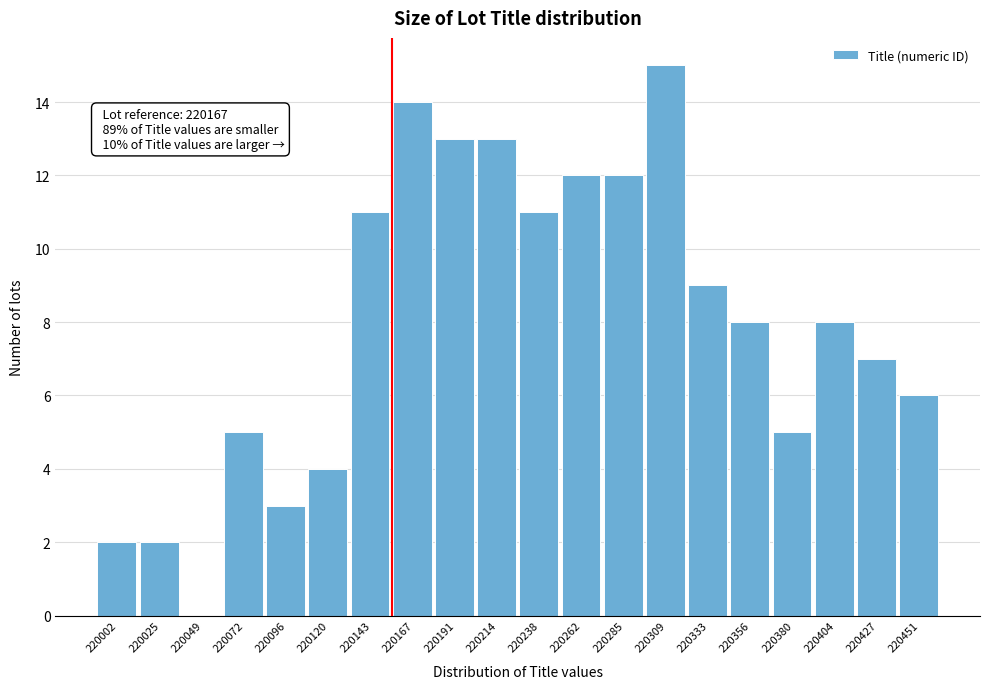

Reading left to right, extract all data points from this chart.

220002=2	220025=2	220049=0	220072=5	220096=3	220120=4	220143=11	220167=14	220191=13	220214=13	220238=11	220262=12	220285=12	220309=15	220333=9	220356=8	220380=5	220404=8	220427=7	220451=6